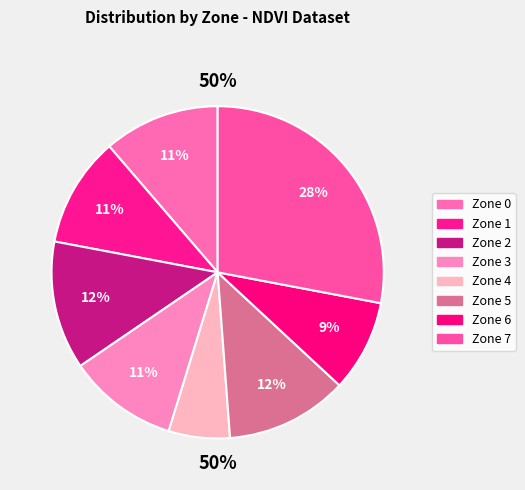

To the nearest percent, what is the difference between the Zone 6 and Zone 4 slice percentages?

3%